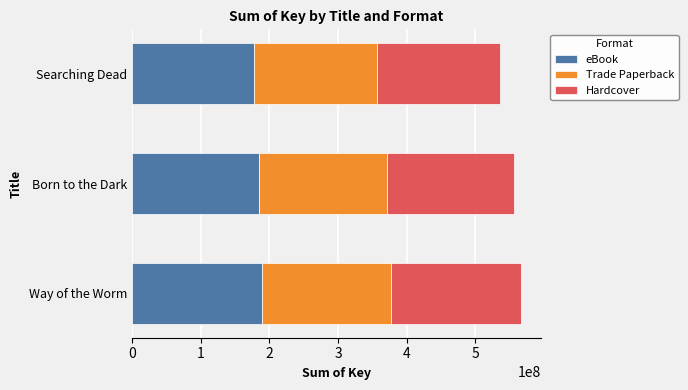

What is the total value across all series at Way of the Worm?

566622969